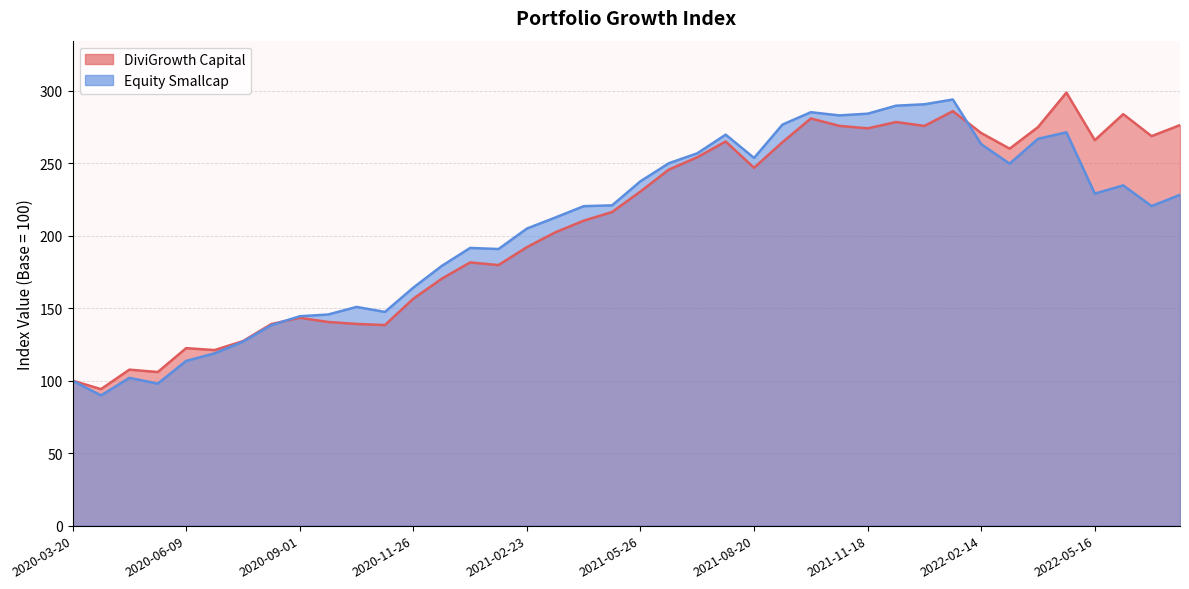

At how many categories does at least one series exceed 113?

36